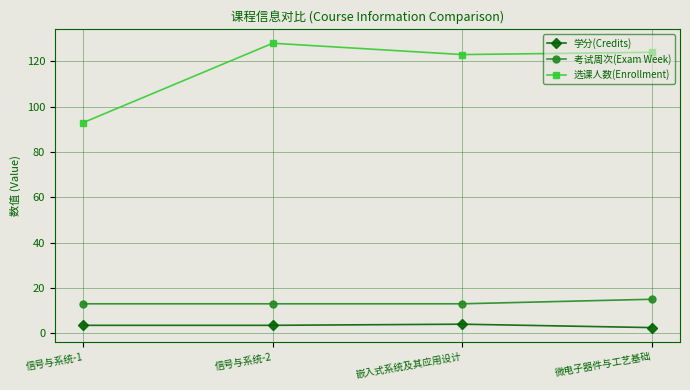

What position from the right is 信号与系统-1?

4